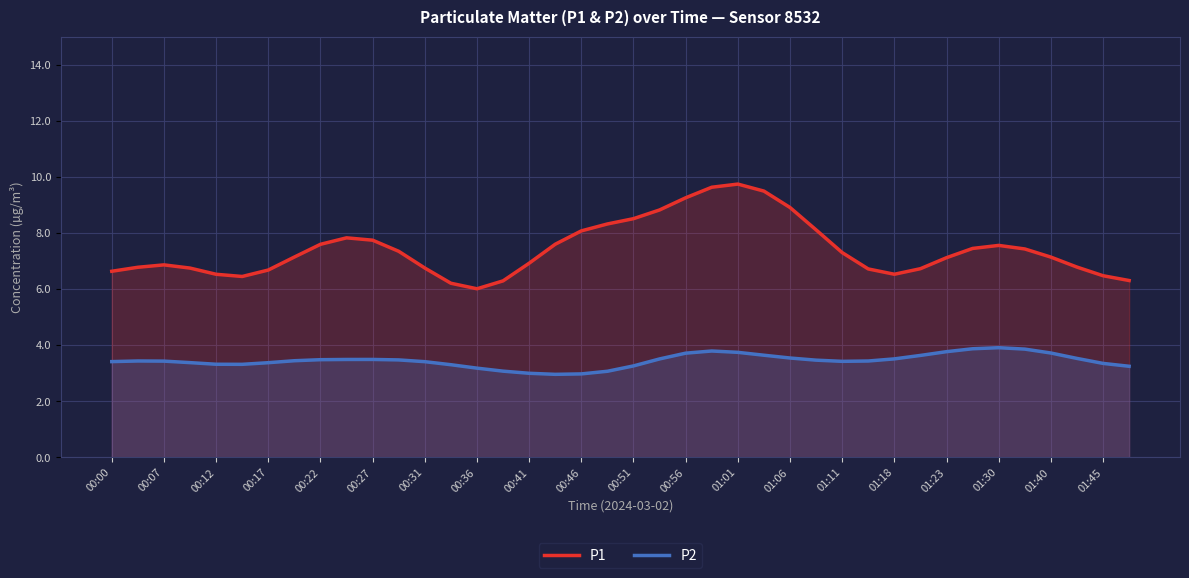

List the series in order of their peak value, highest first.

P1, P2